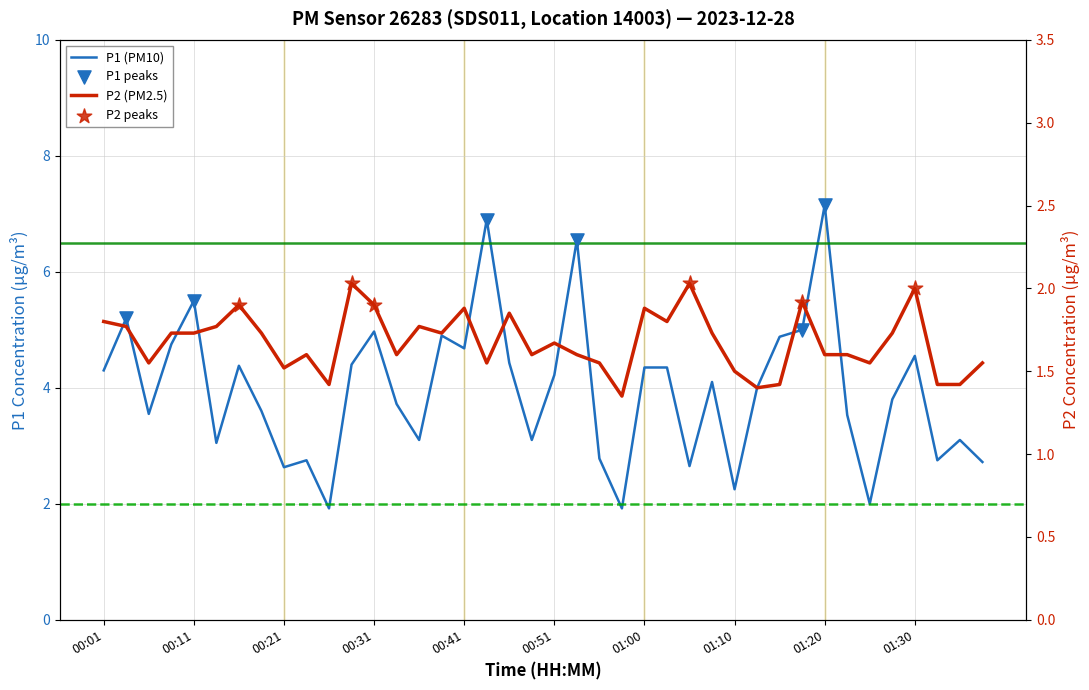

Which series contains the highest Y value?

P1